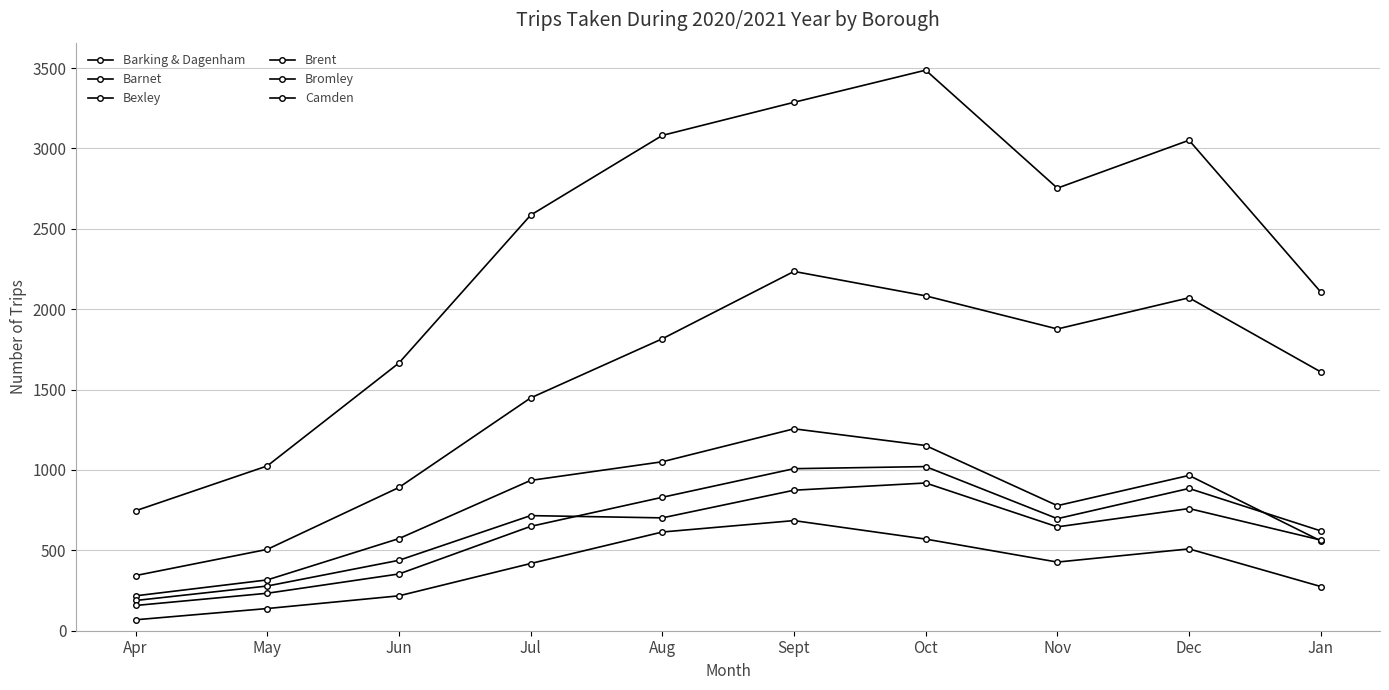

What is the value of the Barking & Dagenham point at the 2nd from the left?

316